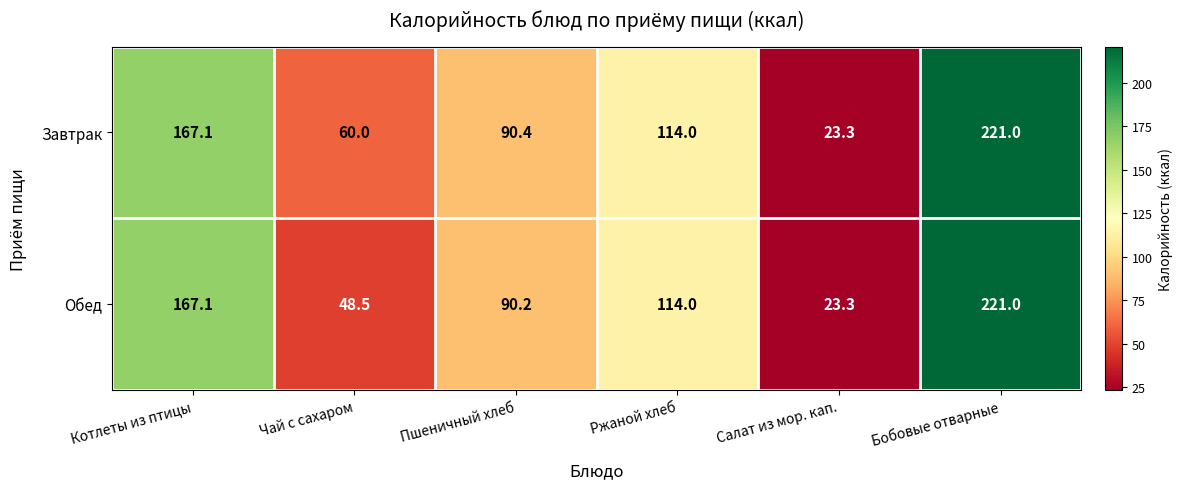

What is the difference between the highest and lowest values at Чай с сахаром?

11.5